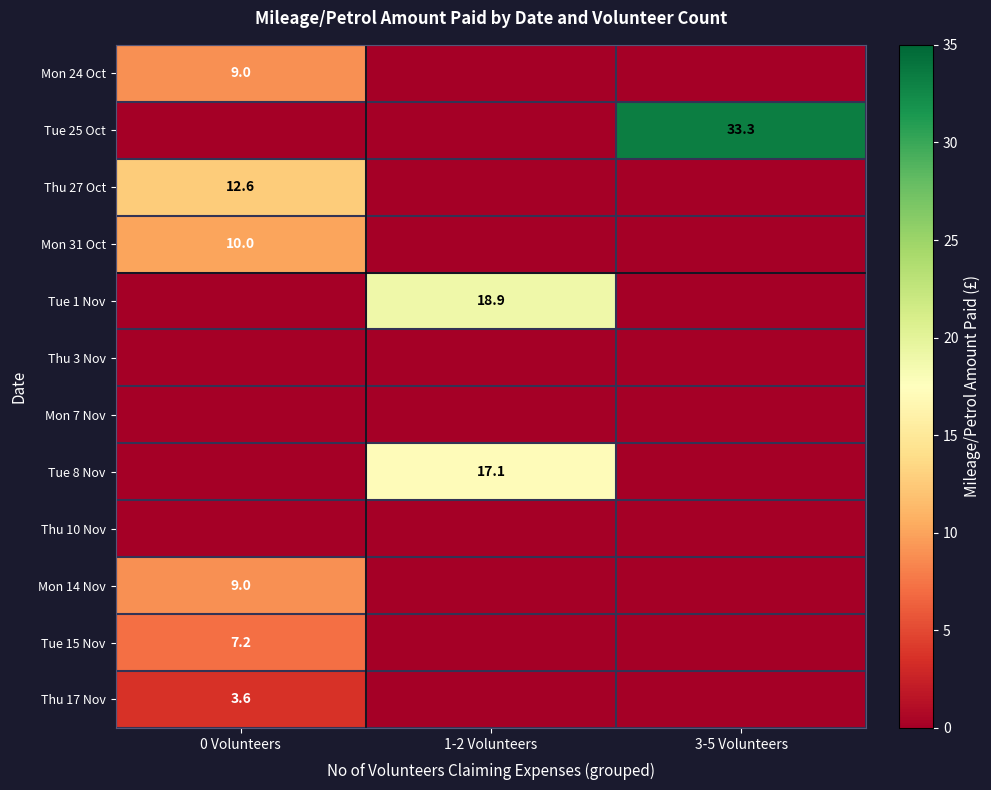

True or false: Tue 25 Oct has a value of 33.3 at 3-5 Volunteers.

True